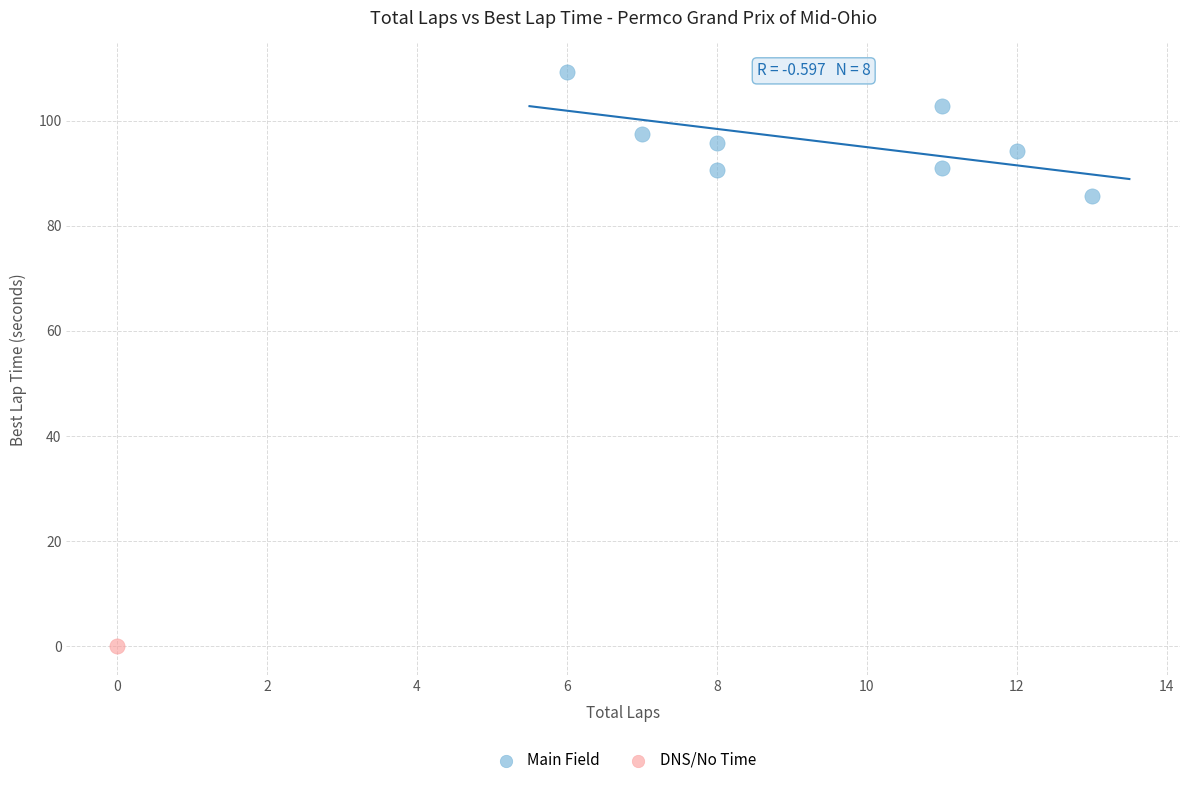

What are all the series names shown in the legend?

Main Field, DNS/No Time